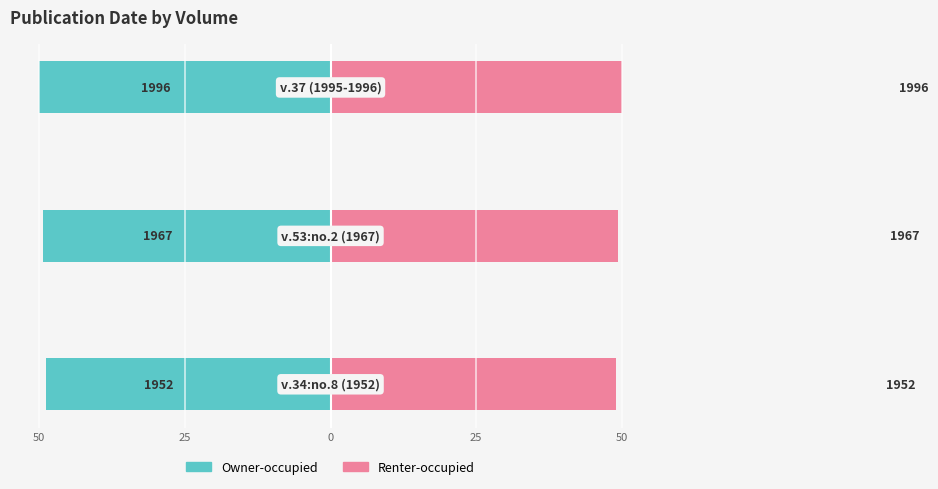

The Renter-occupied series shows 49.3 at 25. True or false?

True